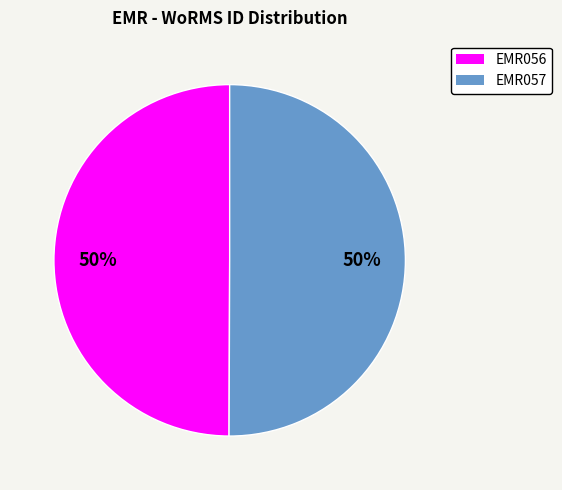

How many slices are in this pie chart?

2